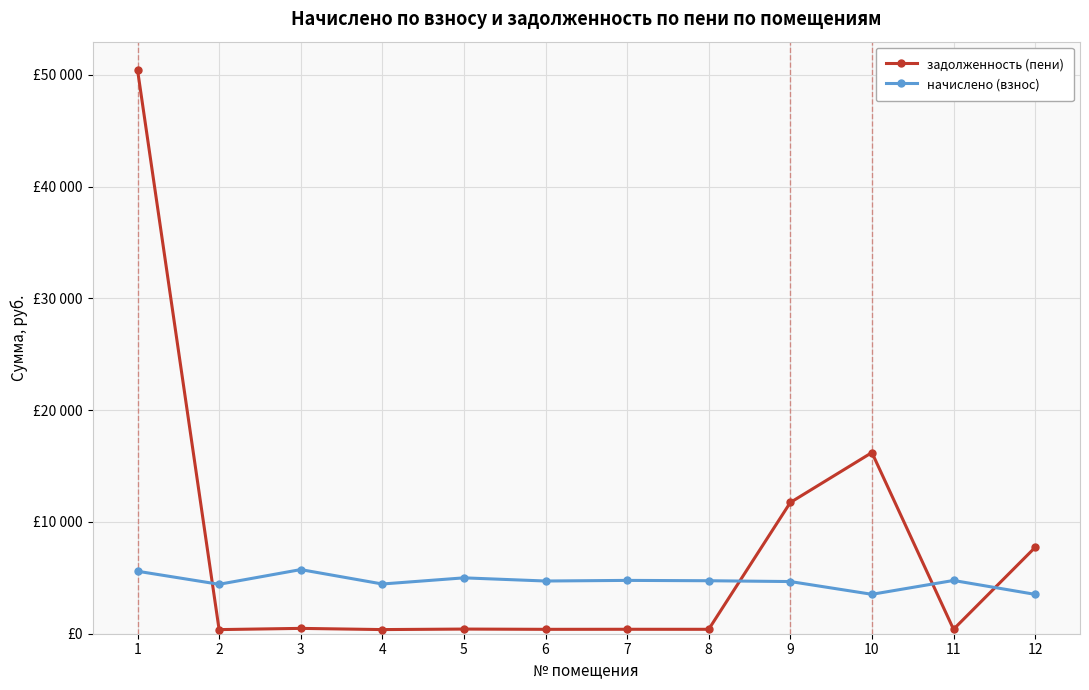

Where does the начислено (взнос) series first go above 4740?

1